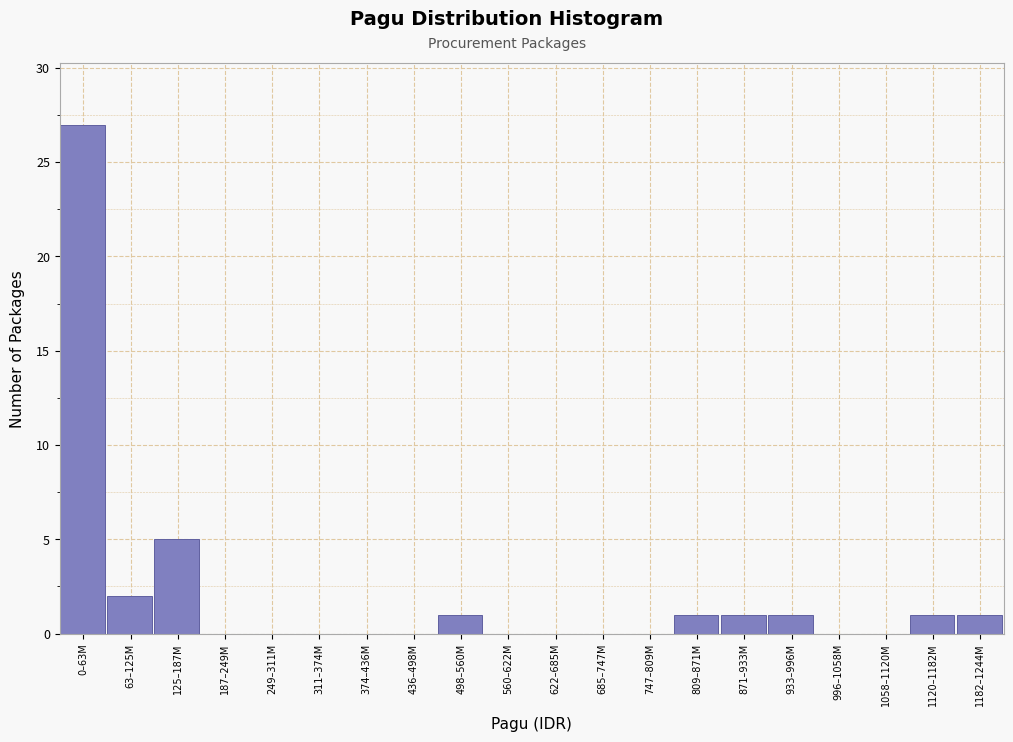

The value at 498–560M is 0. True or false?

False